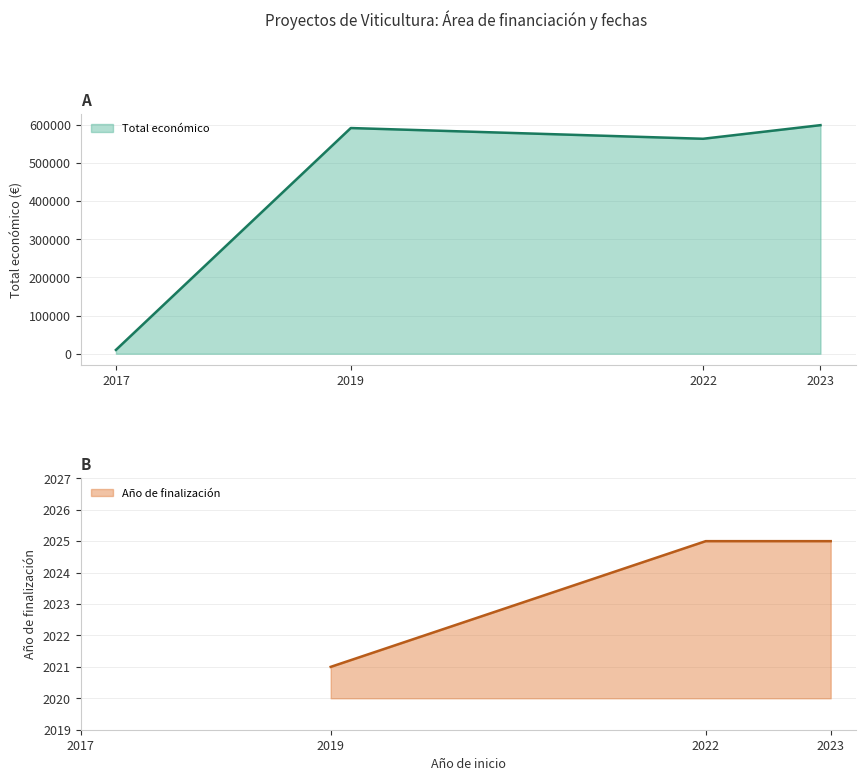

What is the difference between the second highest and second lowest values?

28157